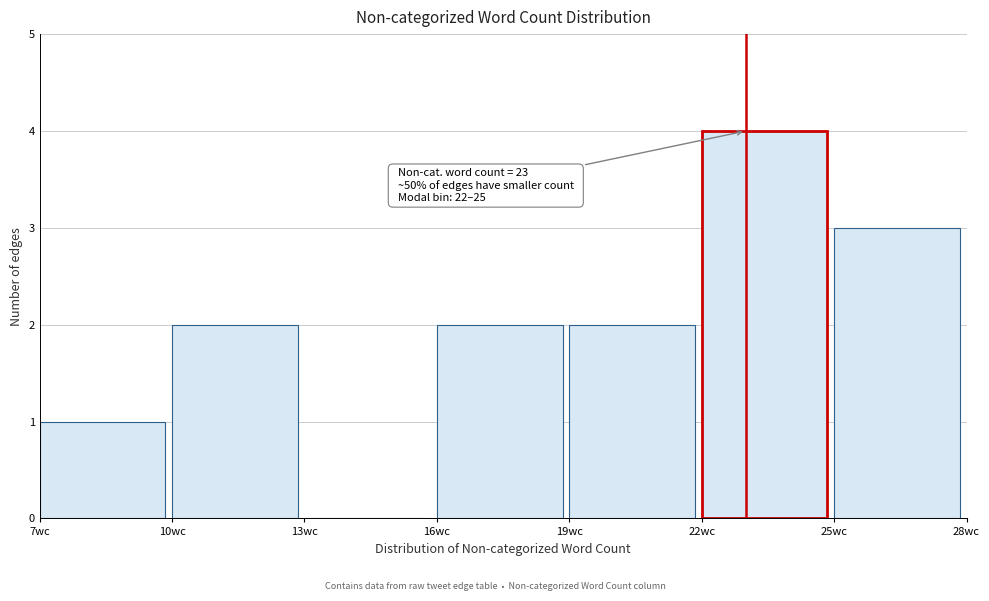

Which range on the x-axis has the tallest bar?

22 to 25